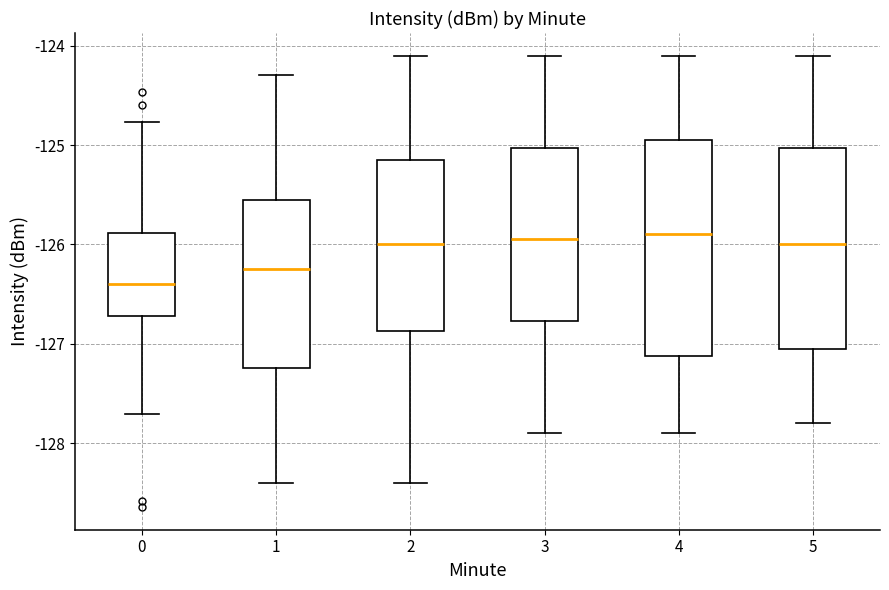

Reading left to right, read every box against the y-axis: the position of its median line, the range the box covers, and the ends of its whiskers. The values are not printed on the chart, so give them approximately, as read against the axis.

0: median -126.4, box -126.7 to -125.9, whiskers -127.7 to -124.8
1: median -126.2, box -127.2 to -125.5, whiskers -128.4 to -124.3
2: median -126.0, box -126.9 to -125.1, whiskers -128.4 to -124.1
3: median -125.9, box -126.8 to -125.0, whiskers -127.9 to -124.1
4: median -125.9, box -127.1 to -124.9, whiskers -127.9 to -124.1
5: median -126.0, box -127.0 to -125.0, whiskers -127.8 to -124.1